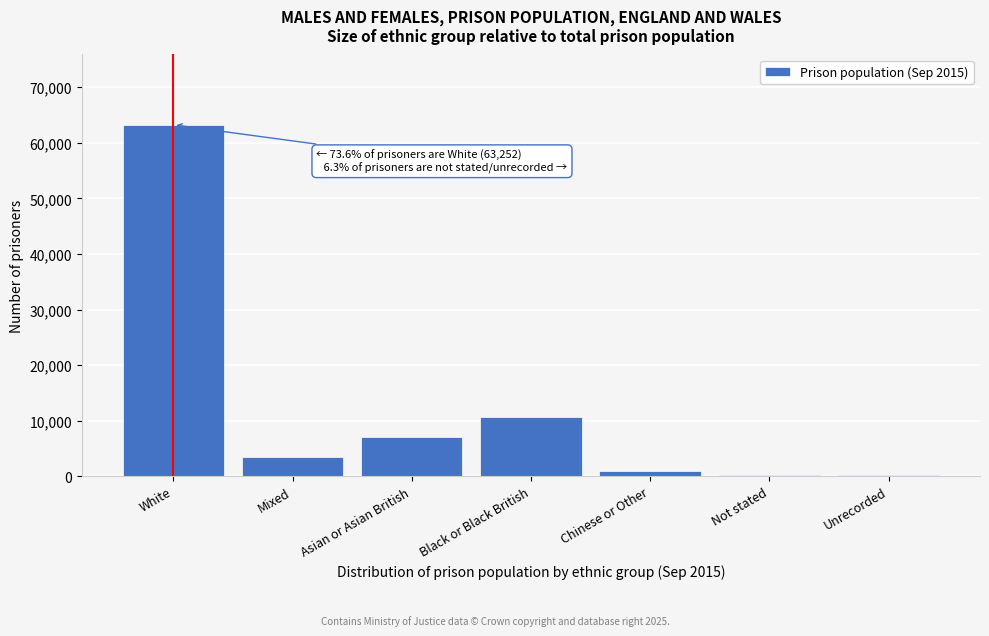

At which label is the value closest to 31747?

Black or Black British